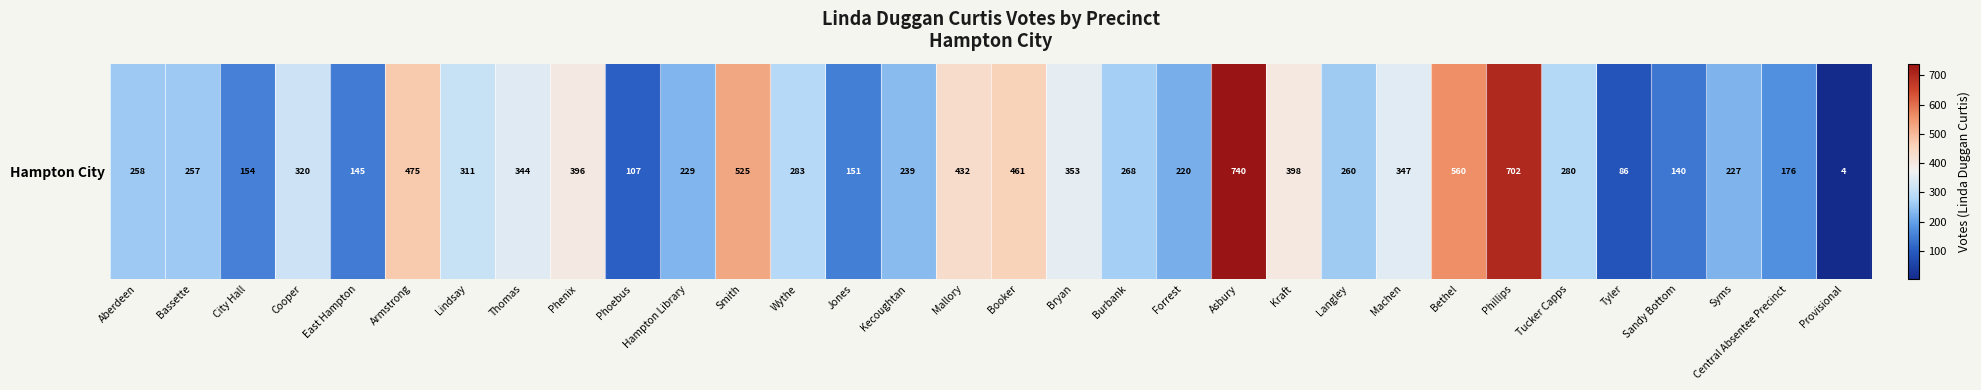

Rank the categories by value from highest to lowest.

Asbury, Phillips, Bethel, Smith, Armstrong, Booker, Mallory, Kraft, Phenix, Bryan, Machen, Thomas, Cooper, Lindsay, Wythe, Tucker Capps, Burbank, Langley, Aberdeen, Bassette, Kecoughtan, Hampton Library, Syms, Forrest, Central Absentee Precinct, City Hall, Jones, East Hampton, Sandy Bottom, Phoebus, Tyler, Provisional